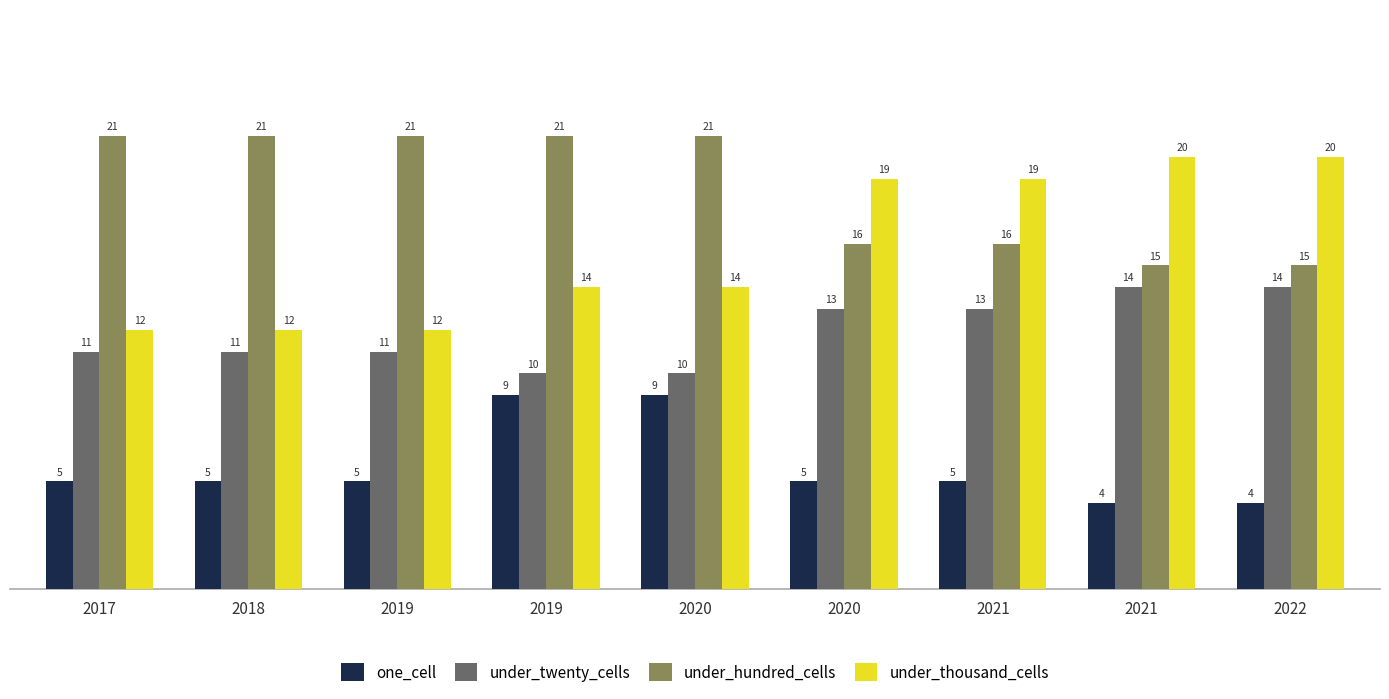

How many bars are there in each group?

4